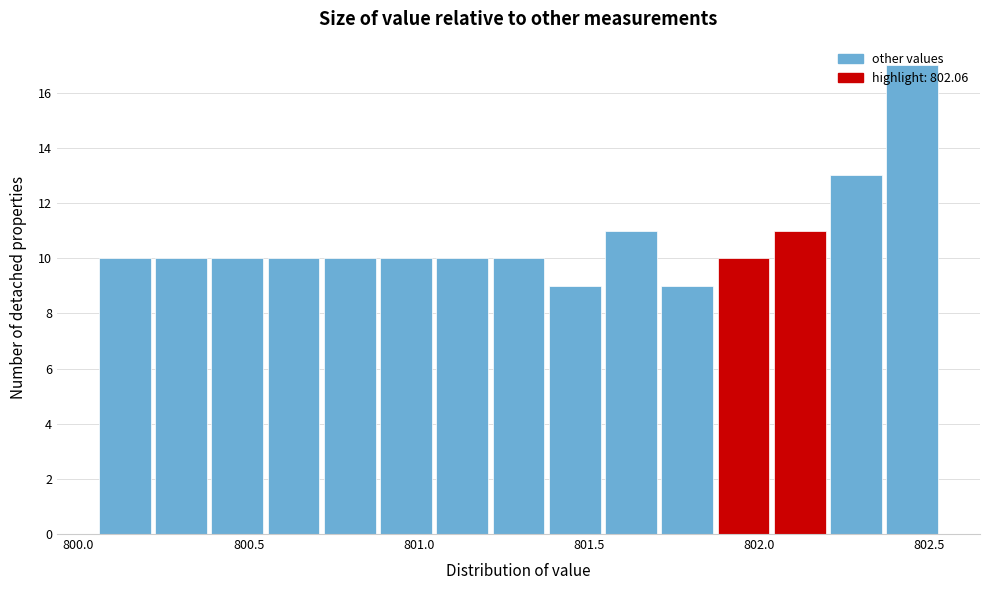

Read against the x-axis, roughly where is the centre of the tallest bar?

802.45